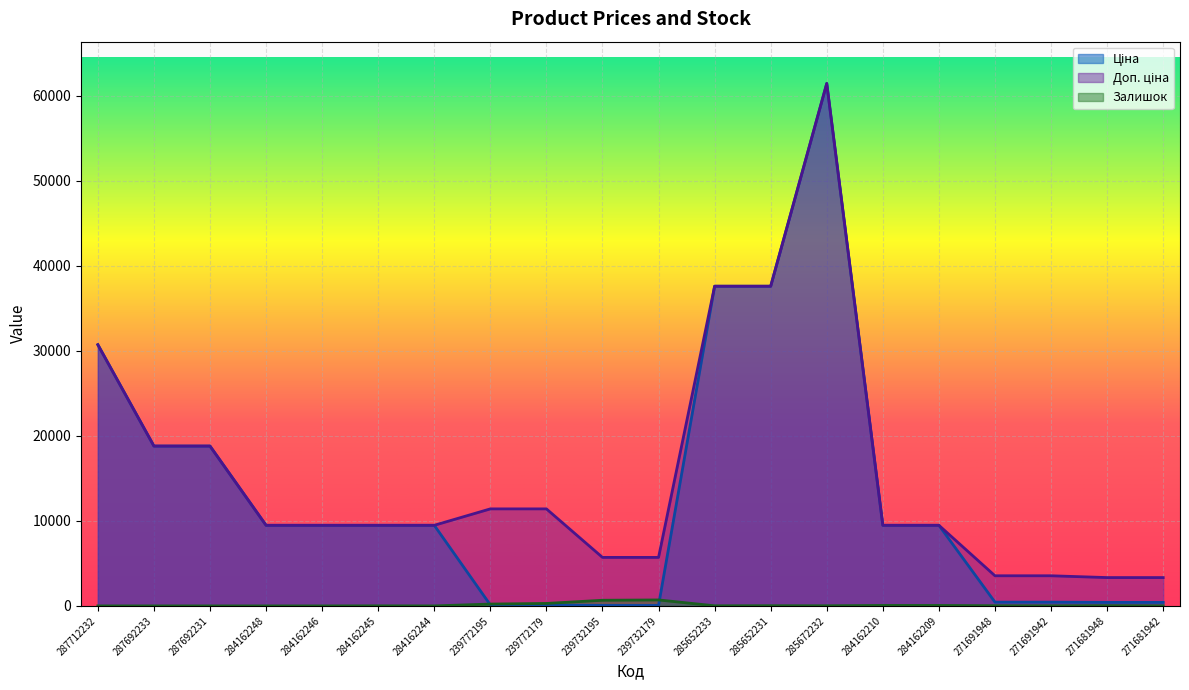

Where is the first local maximum for Ціна?

285672232